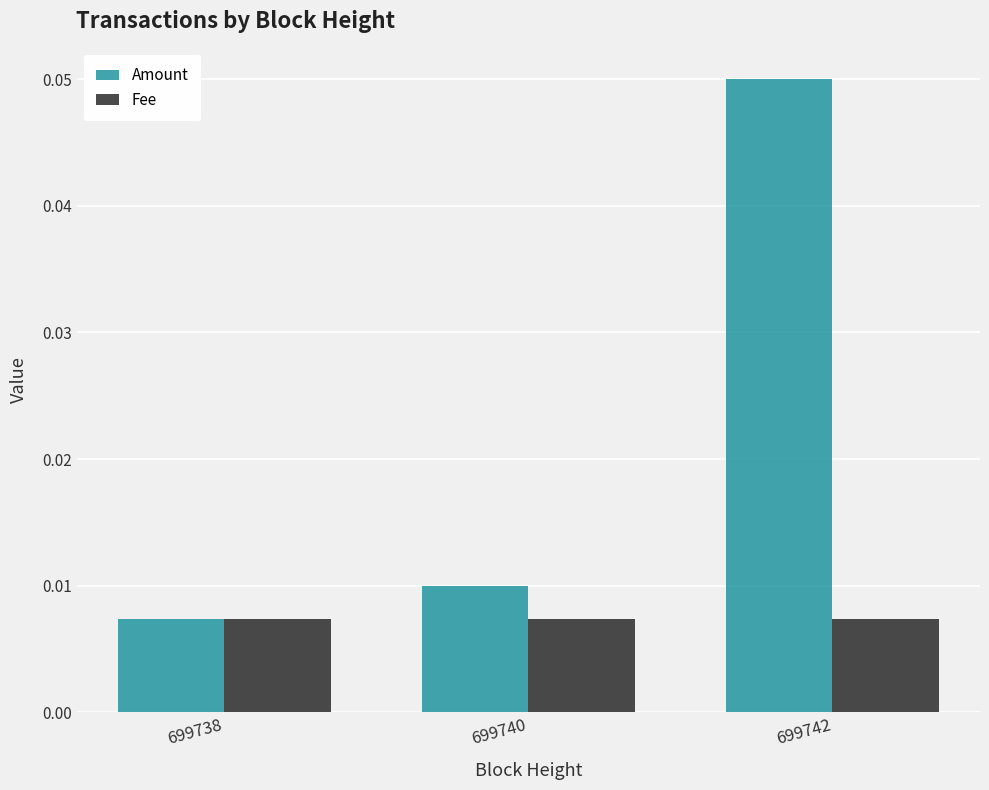

How many Amount values are between 0 and 1?

3